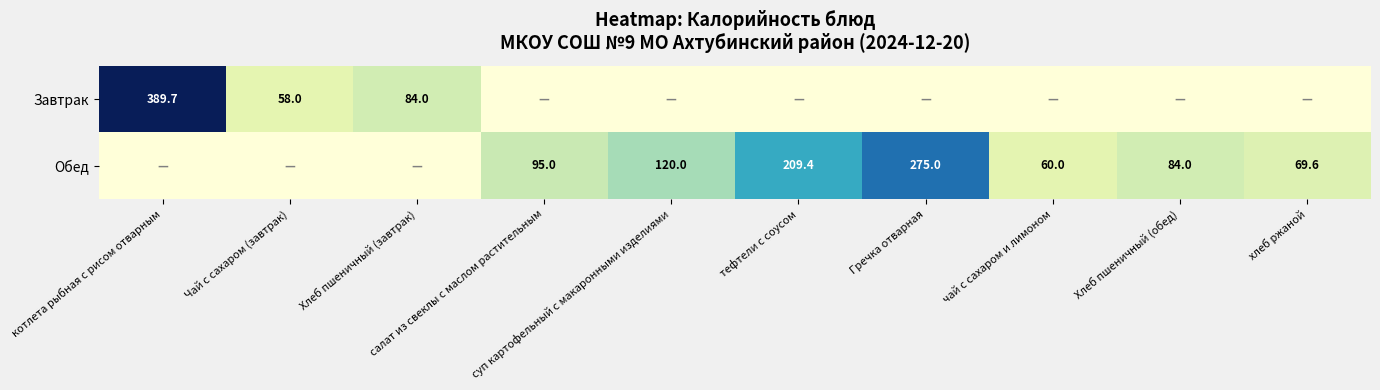

Rank the series by their average value, from highest to lowest.

Обед, Завтрак